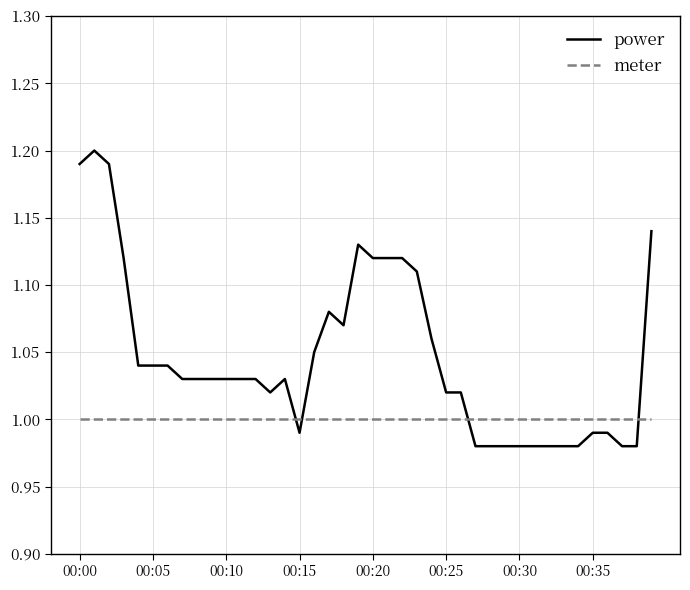

How many times do meter and power cross each other?

4